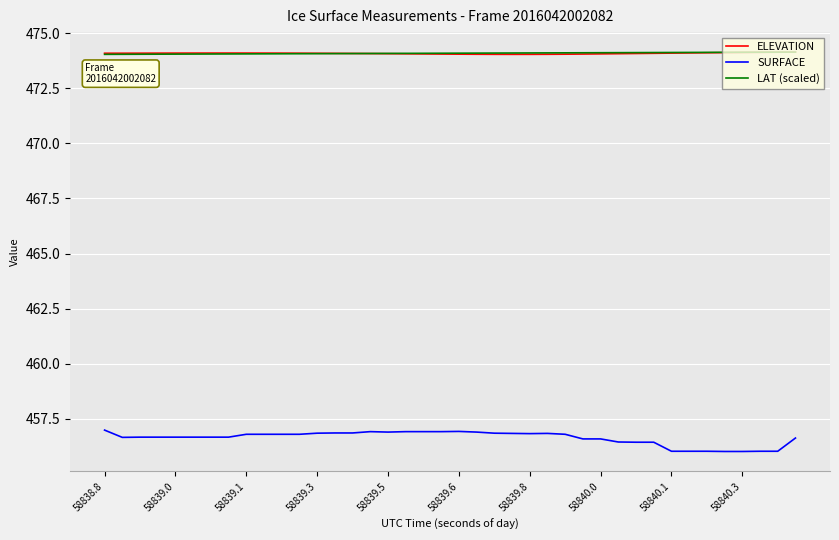

Which series has the largest range (max minus min)?

SURFACE